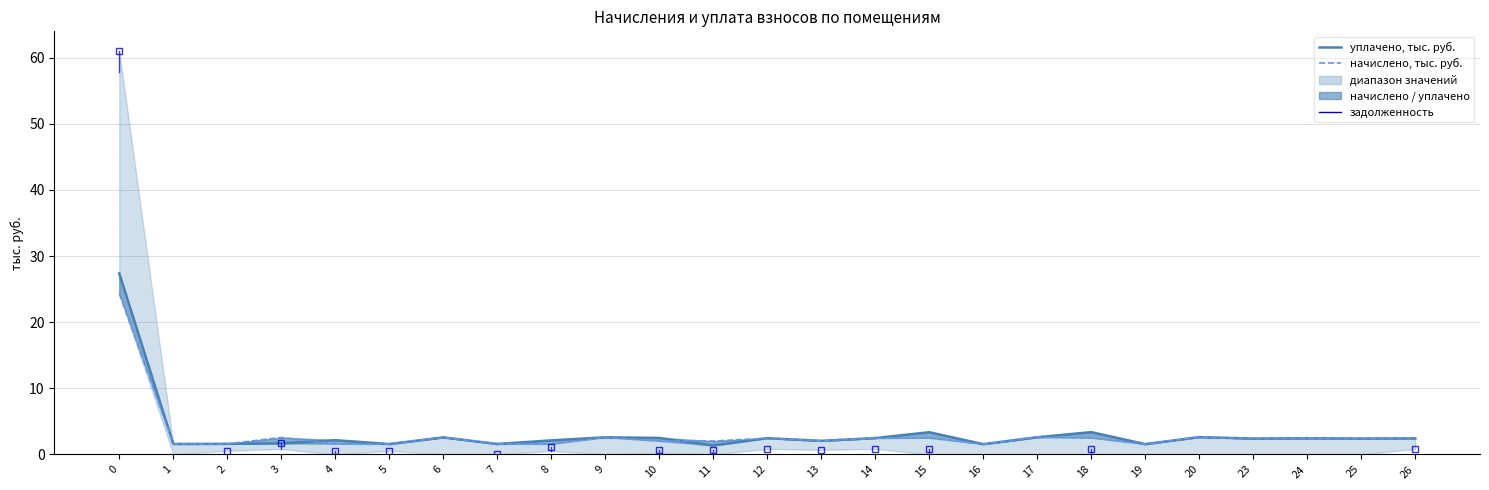

True or false: уплачено, тыс. руб. has more than 1 interior local peaks.

True